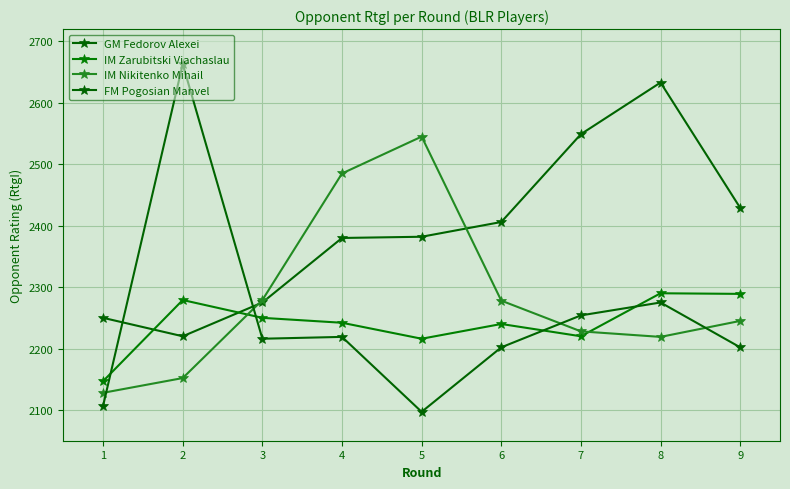

How many series are shown in this chart?

4